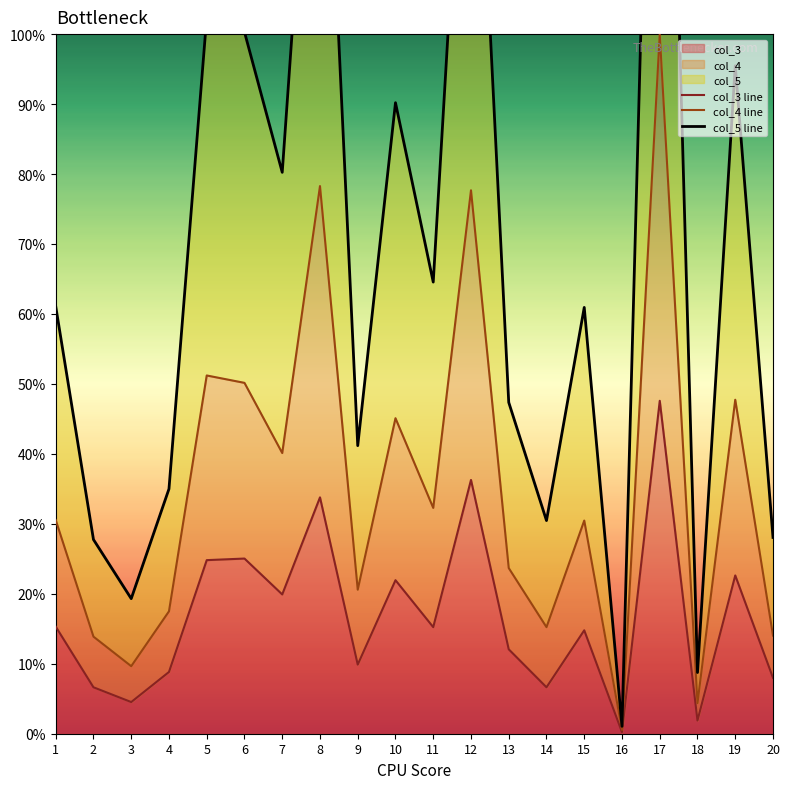

At which category is the sum across all series the highest?

17